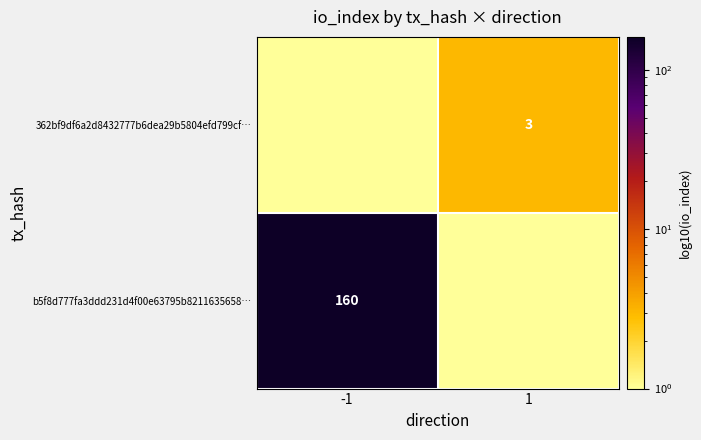

The value of 362bf9df6a2d8432777b6dea29b5804efd799cf… at 1 is 0.9. True or false?

False